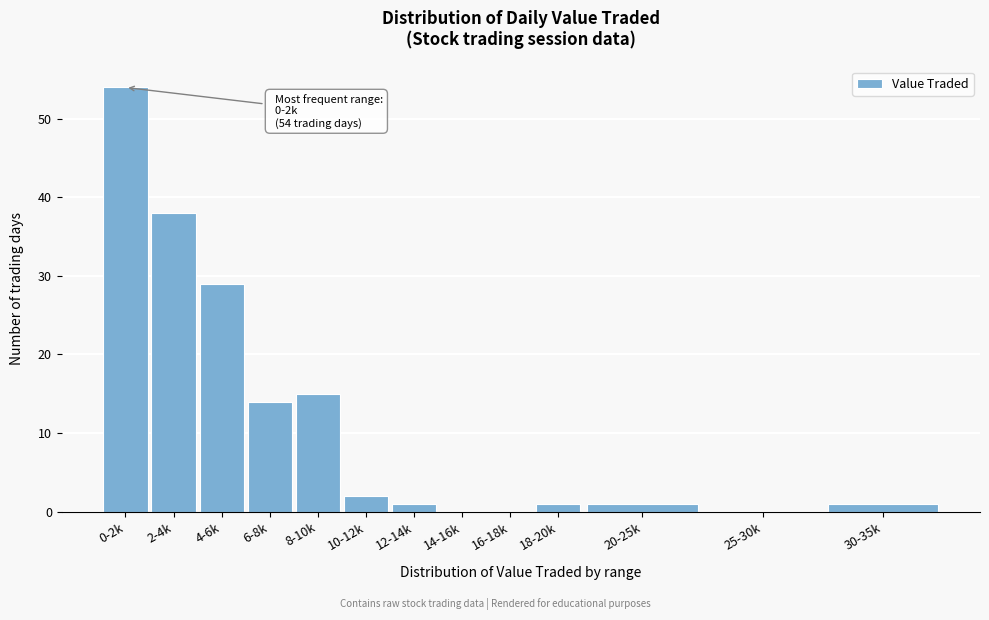

Reading right to left, what are all the values shown in this chart?

30-35k=1	25-30k=0	20-25k=1	18-20k=1	16-18k=0	14-16k=0	12-14k=1	10-12k=2	8-10k=15	6-8k=14	4-6k=29	2-4k=38	0-2k=54